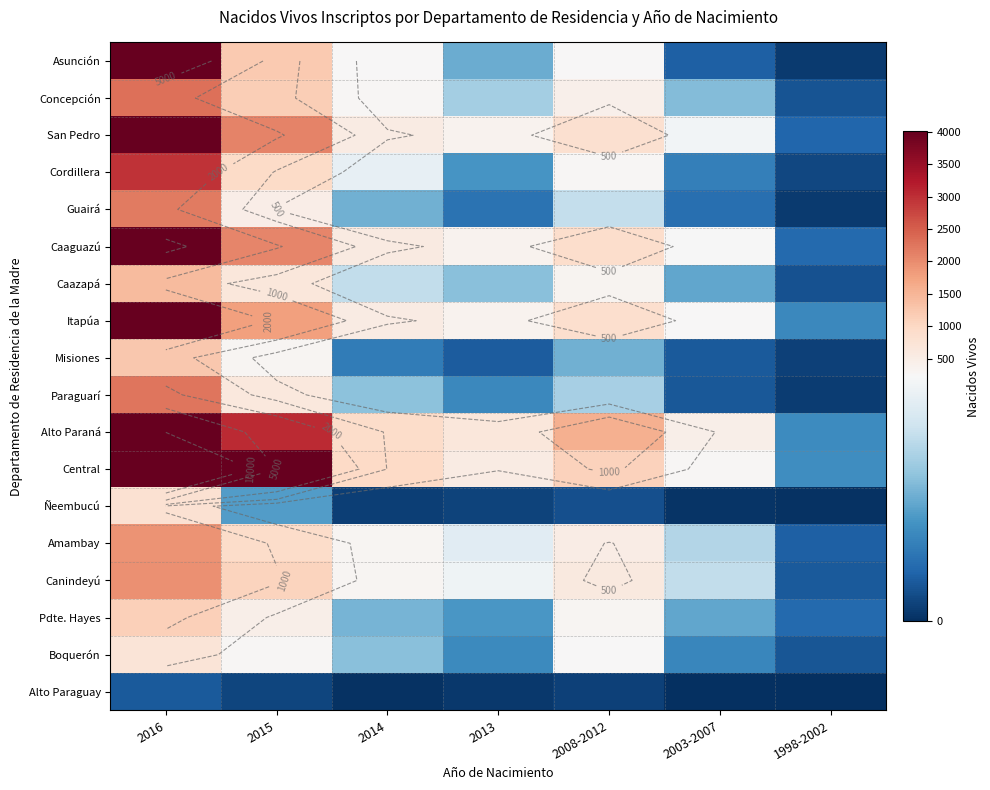

True or false: San Pedro has a value of 340 at 2014.

False